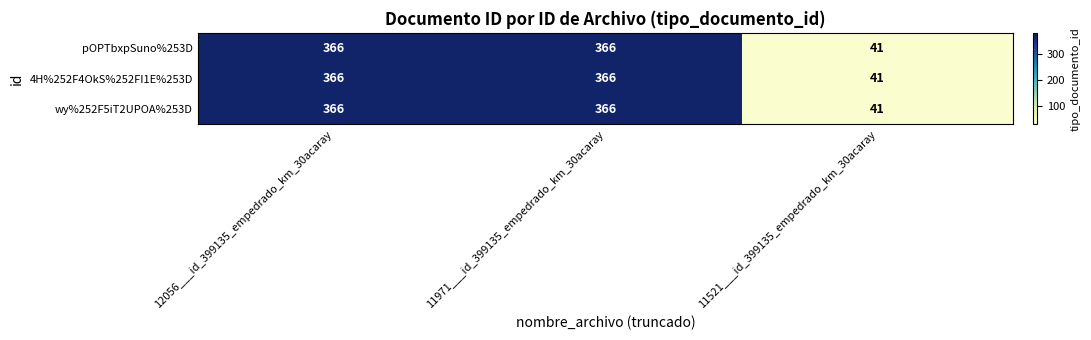

How many 4H%252F4OkS%252FI1E%253D values are between 41 and 366?

3